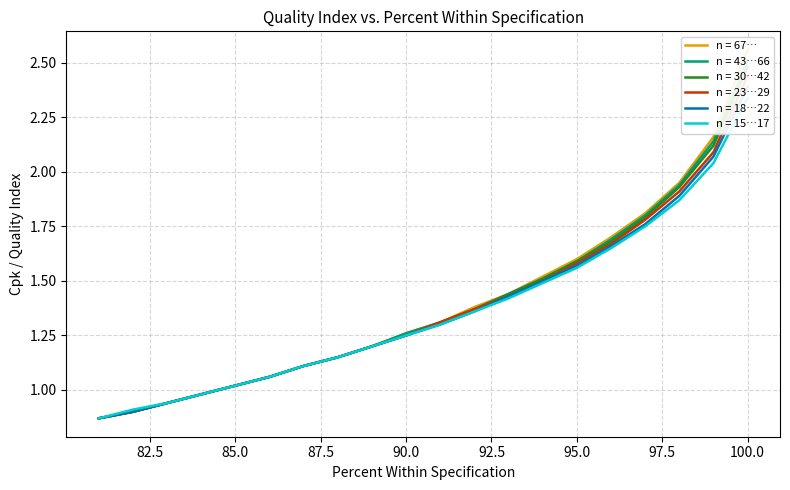

Which label corresponds to the largest value in the chart?

100